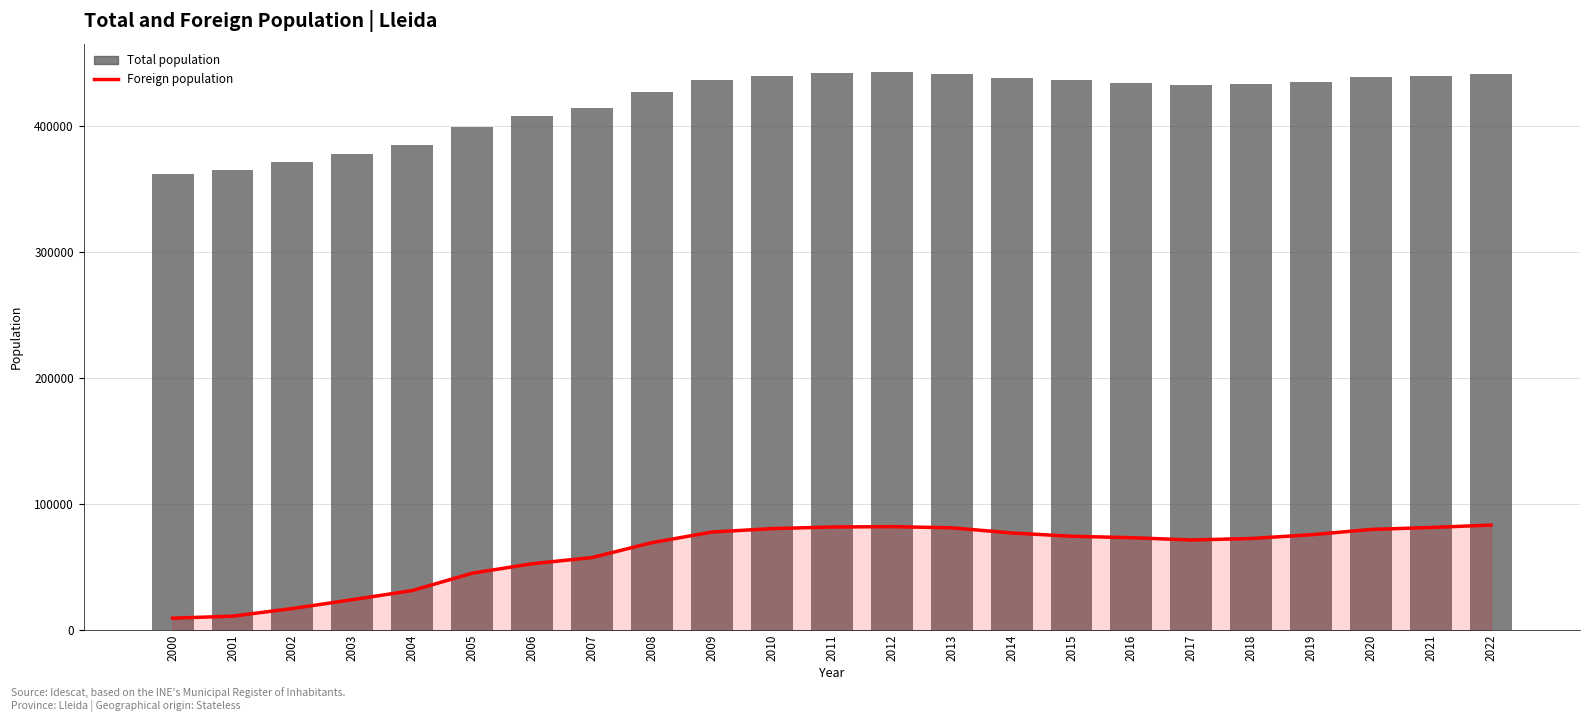

What is the value of the Total population bar at the 14th from the left?

440915